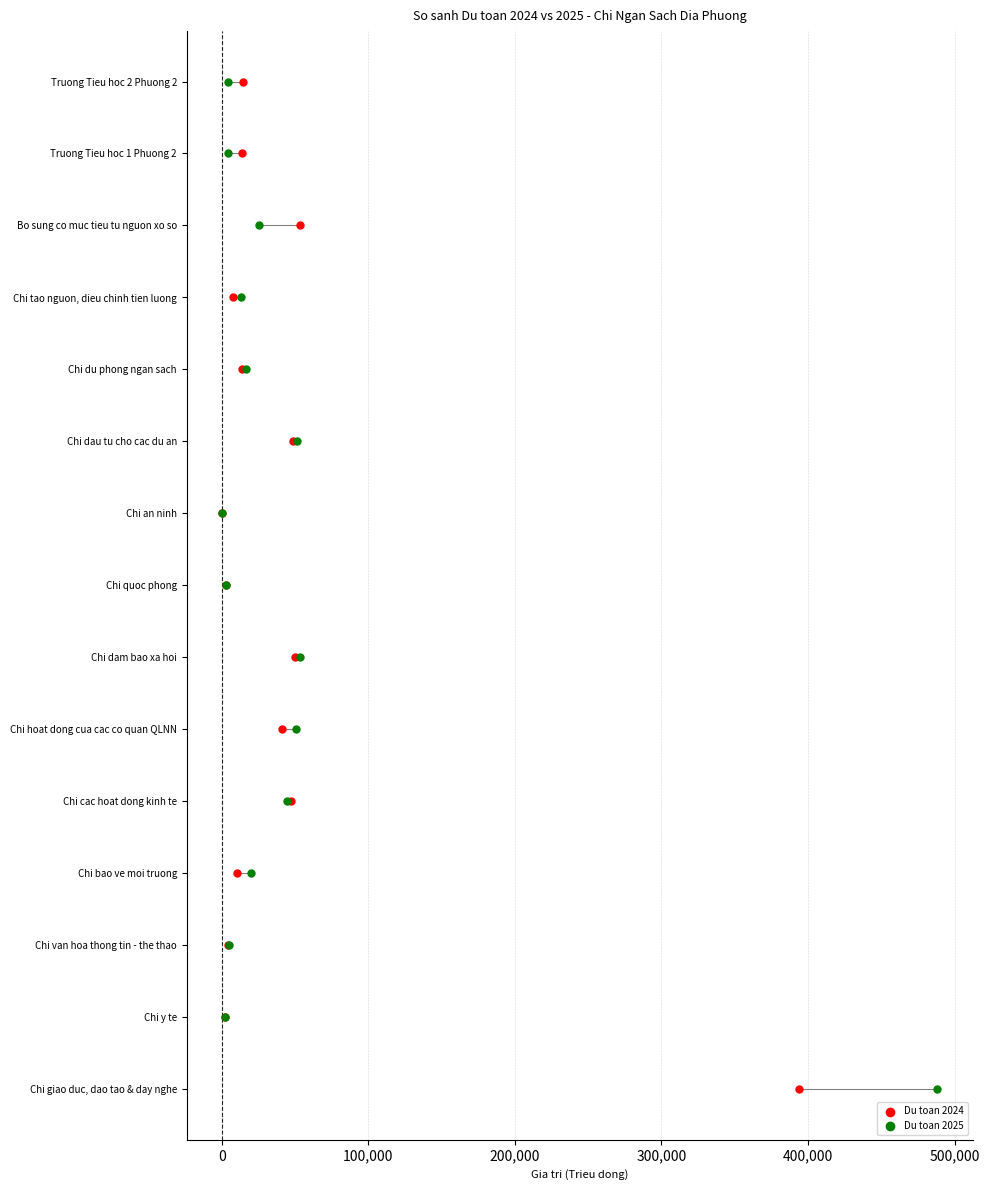

What are all the series names shown in the legend?

Du toan 2024, Du toan 2025